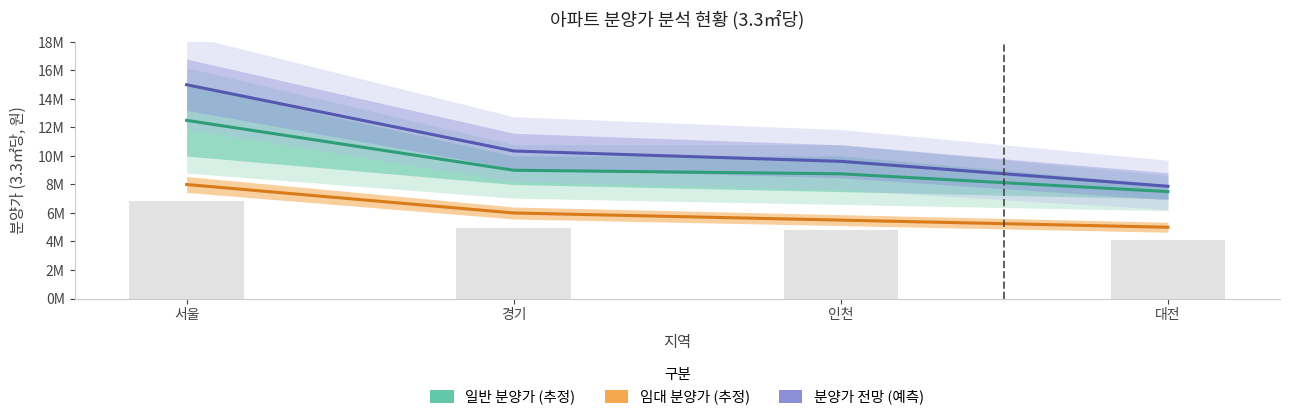

The value of 임대 분양가 (추정) at 경기 is 6000000. True or false?

True